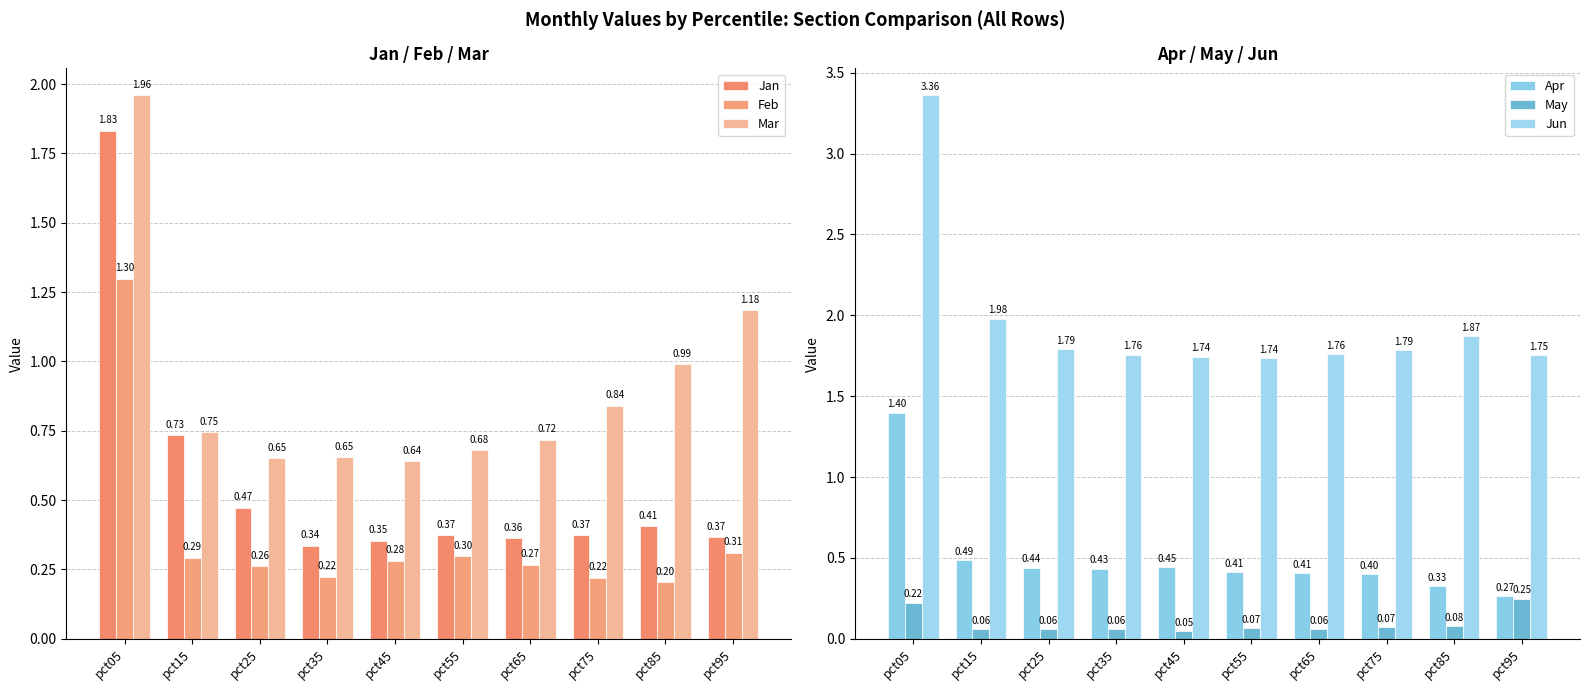

True or false: Jan has a value of 0.7 at pct15.

True